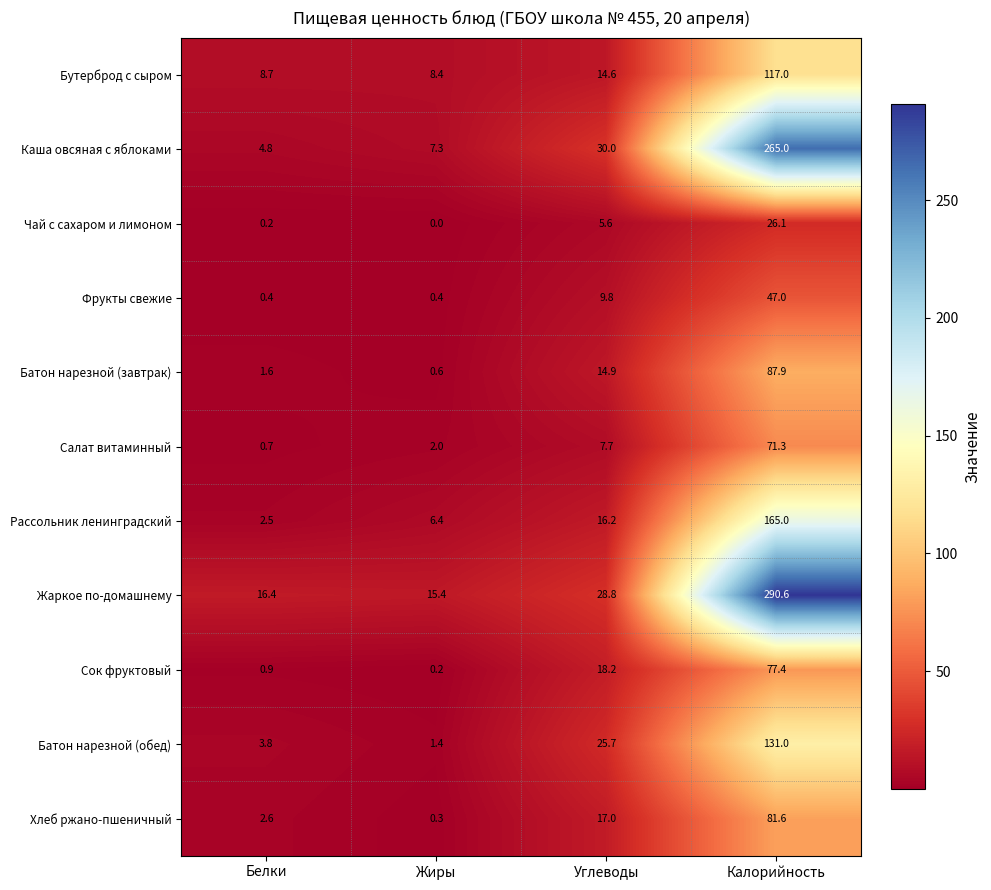

Which series has the largest range (max minus min)?

Жаркое по-домашнему